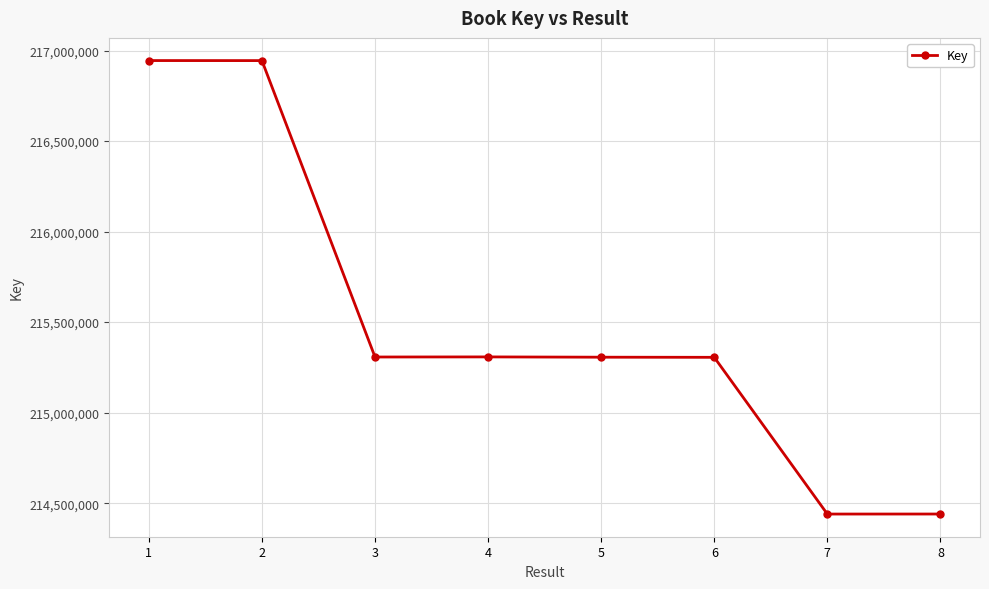

What is the value of the 5th point from the left?

215306224